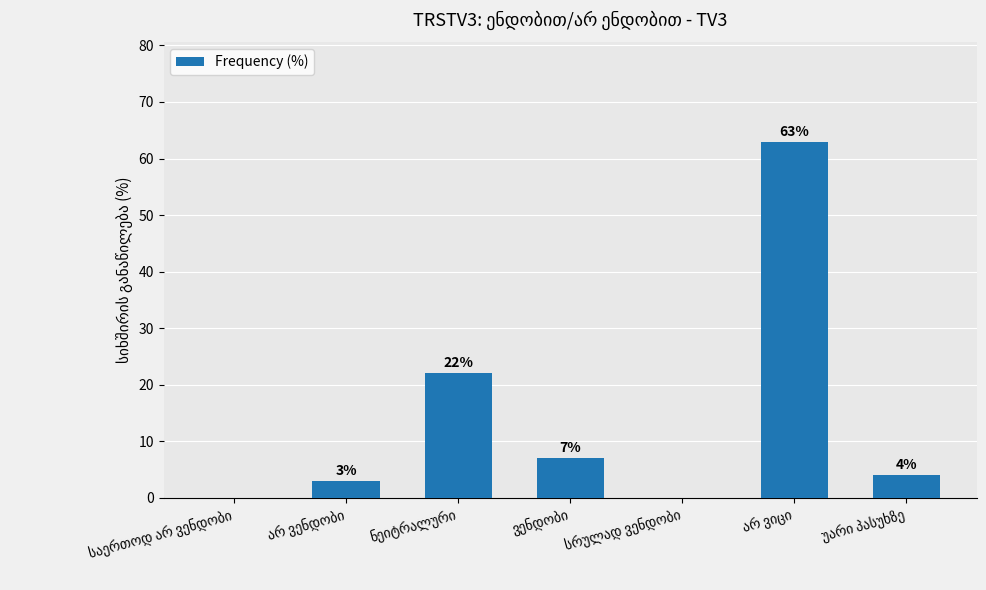

How many series are shown in this chart?

1